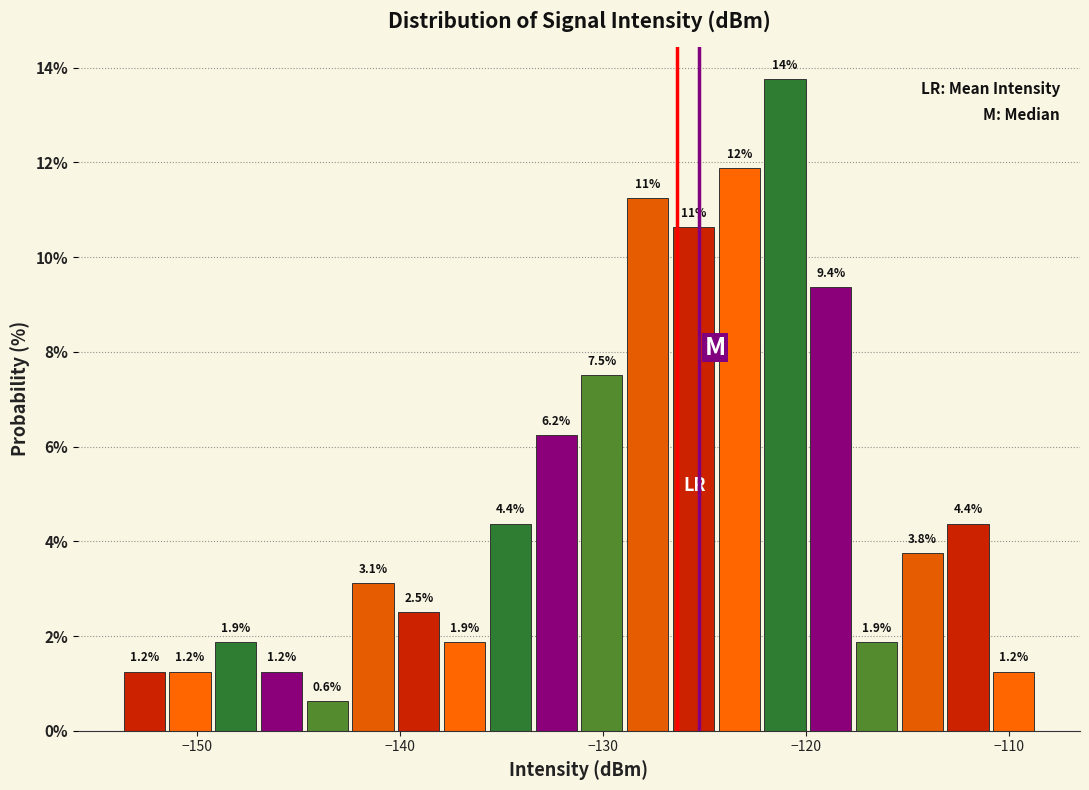

Around what value on the x-axis is the tallest bar? Give the approximate position of its centre, as read against the axis.

-121